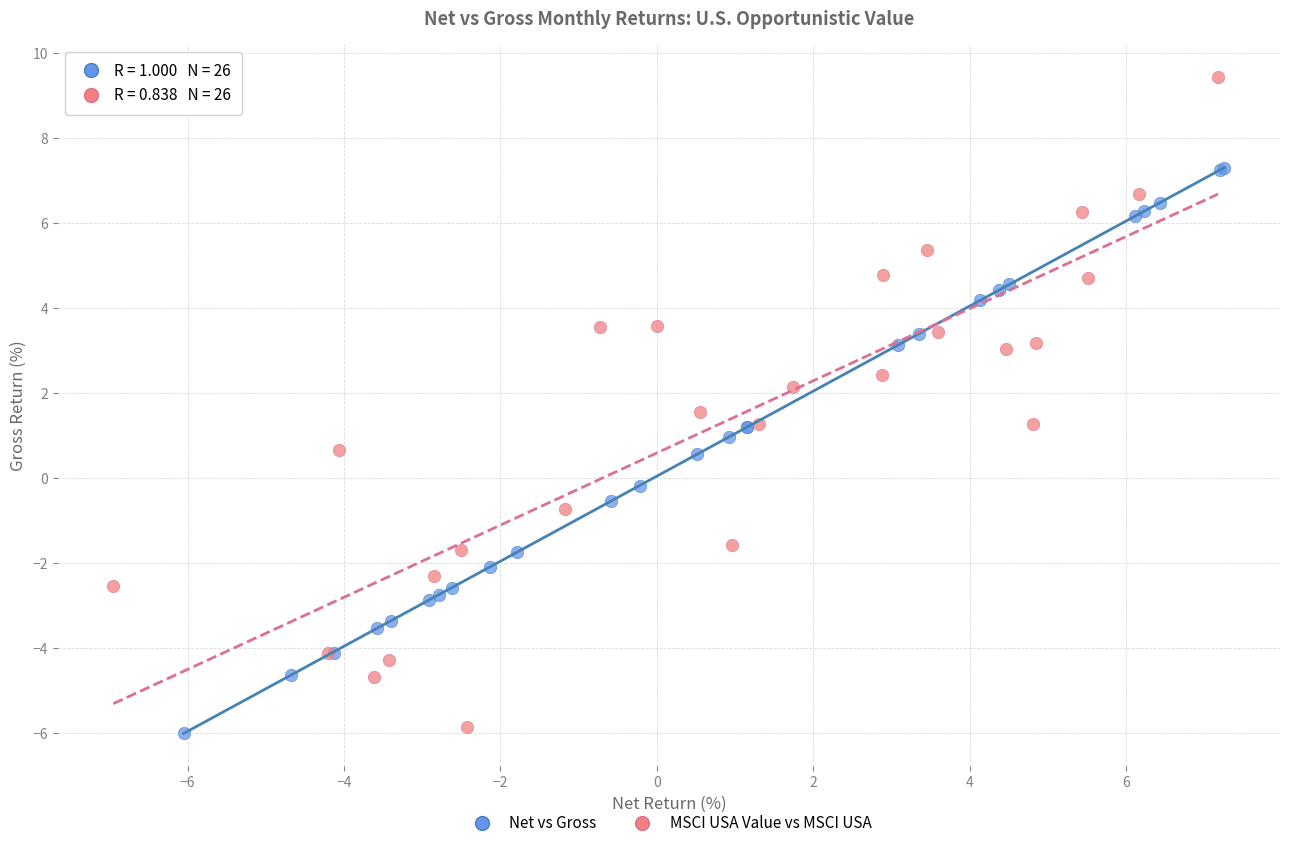

Which series reaches the maximum Y coordinate?

MSCI USA Value vs MSCI USA